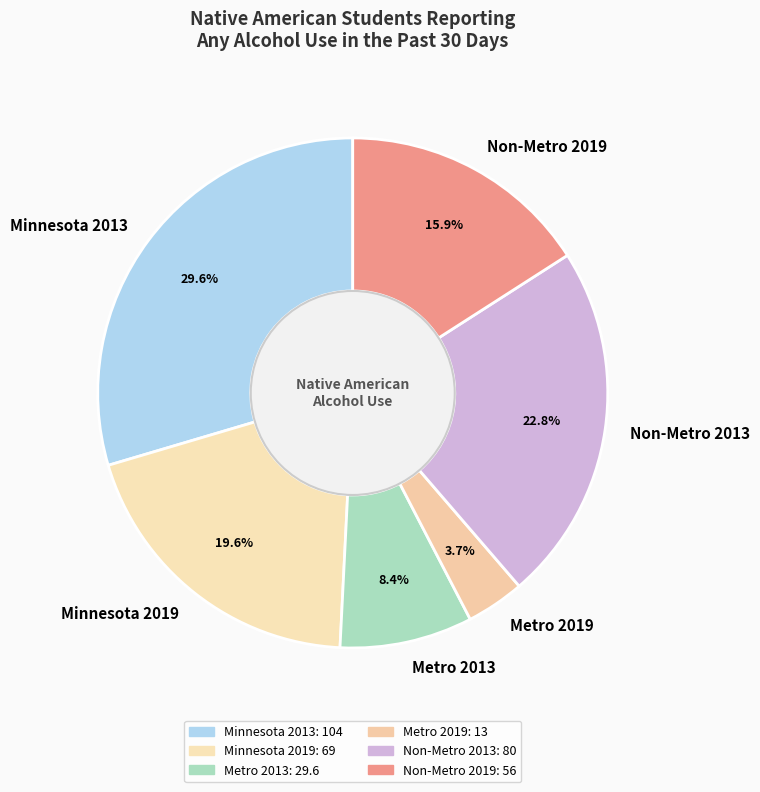

What percentage is the Metro 2013 slice, to the nearest percent?

8%